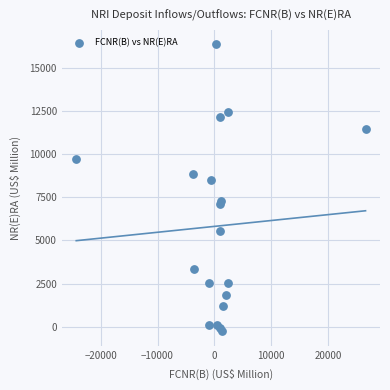

What Y value in the scatter plot is closest to 8059?

8537